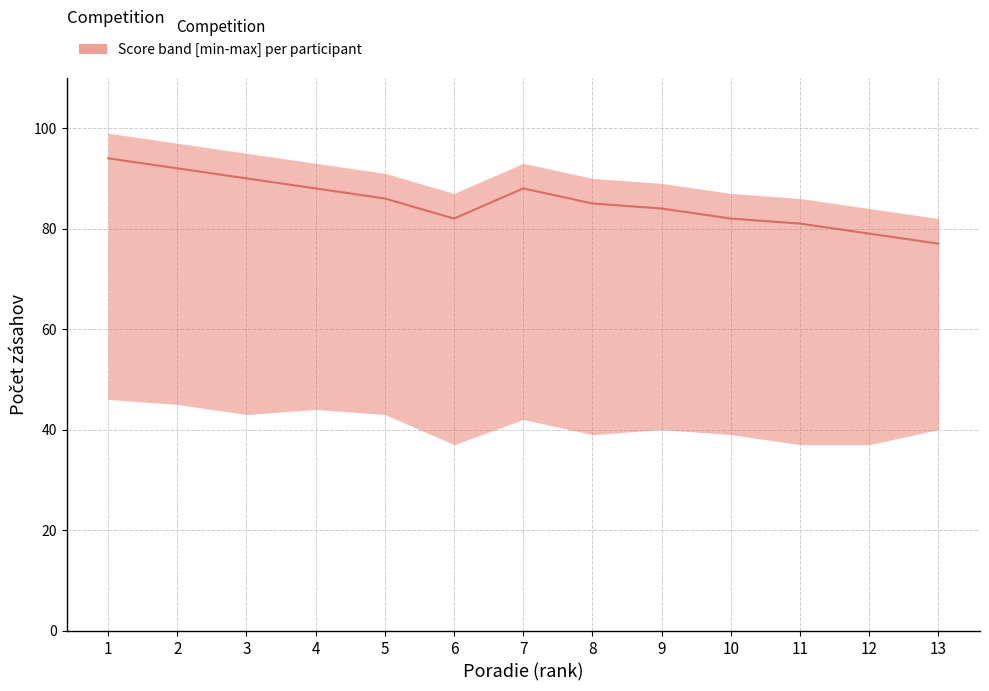

How many interior local peaks (higher than both neighbors) does the data have?

1